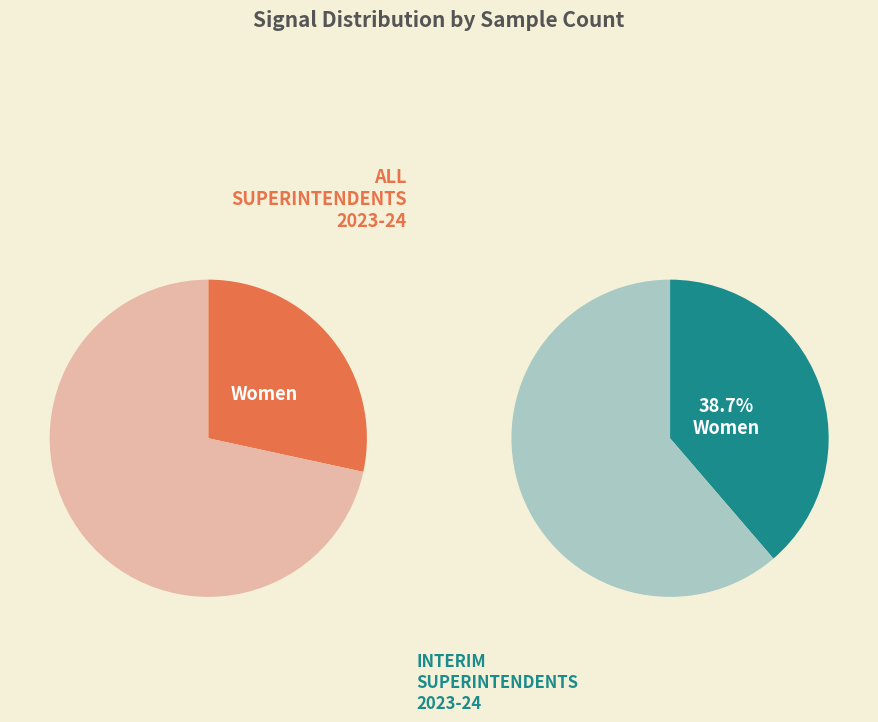

Does 1 represent more than half of the total?

No